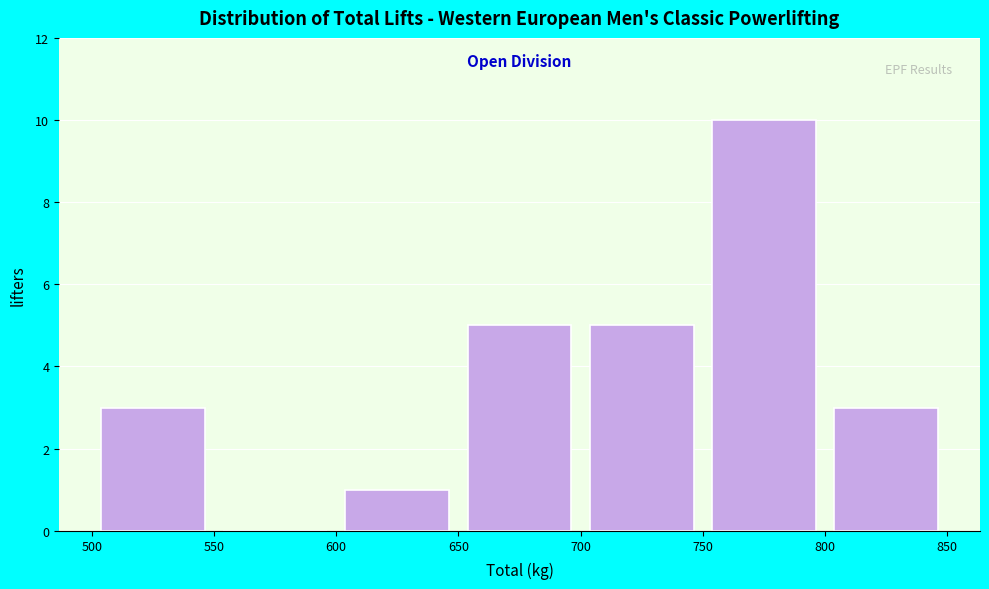

Reading left to right, transcribe this chart: for each bar, give the range it covers on the x-axis and its height. The values are not printed on the chart, so give them approximately, as read against the axis.

500 to 550: 3
550 to 600: 0
600 to 650: 1
650 to 700: 5
700 to 750: 5
750 to 800: 10
800 to 850: 3